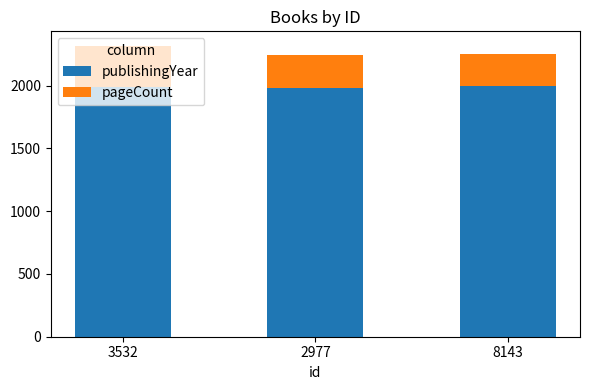

What is the total value across all series at 3532?

2316